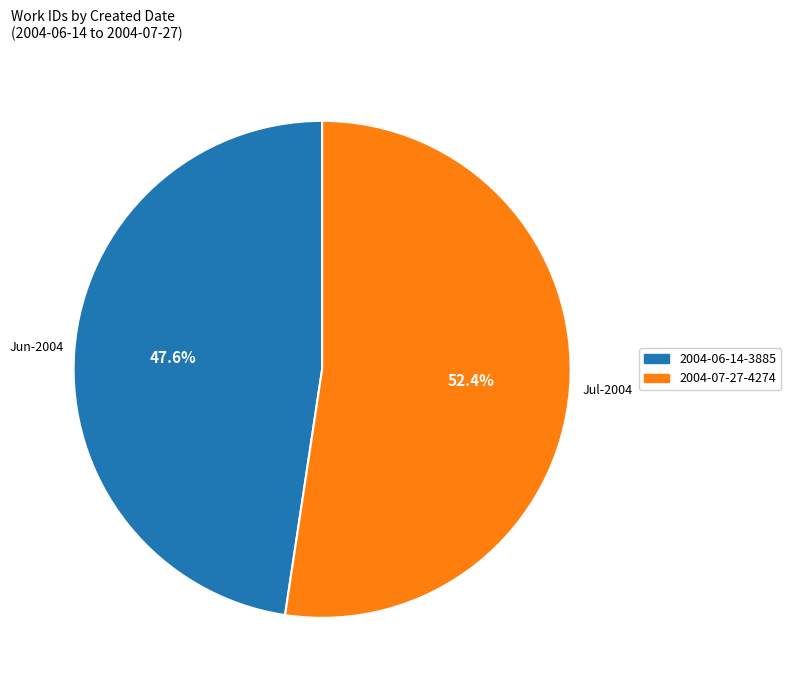

What is the ratio of the value at 2004-07-27 to the value at 2004-06-14?

1.1